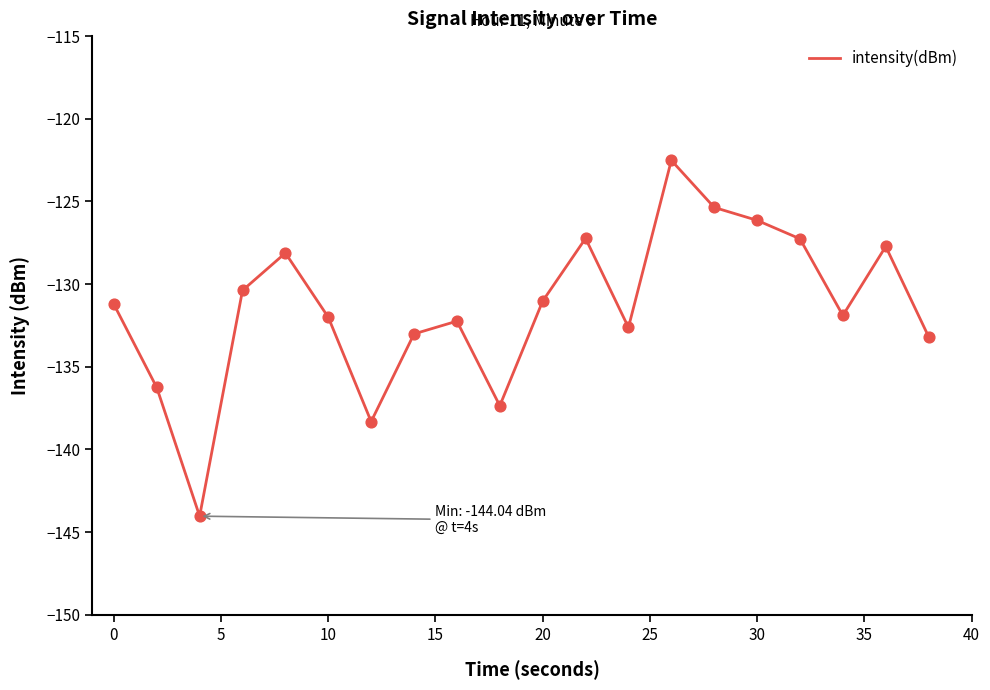

What is the greatest value displayed?

-122.5